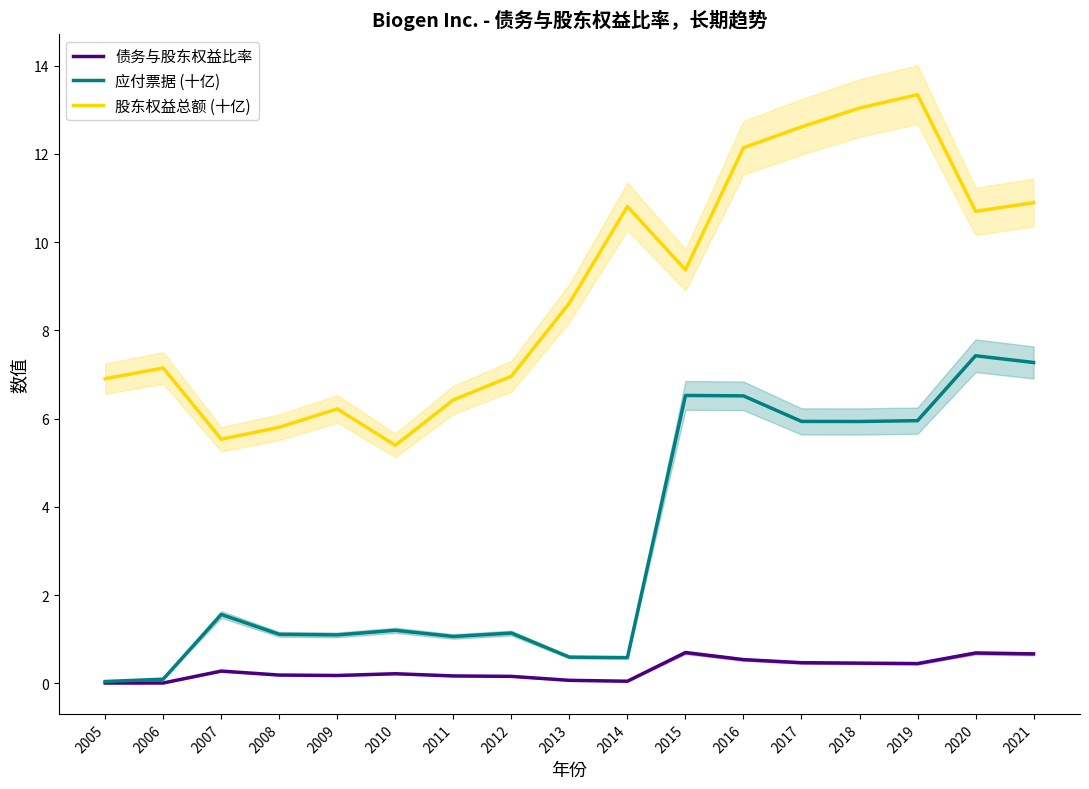

Between 2007 and 2011, which series saw the biggest shift?

股东权益总额 (十亿)